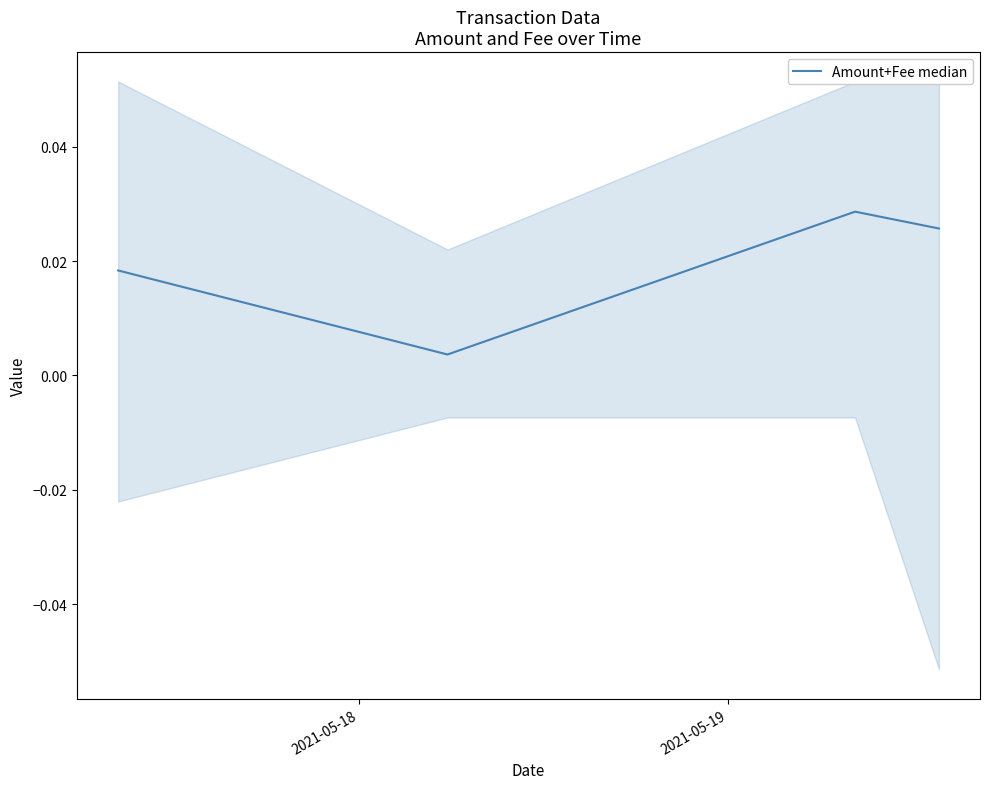

How many interior local peaks does the Amount+Fee median series have?

1